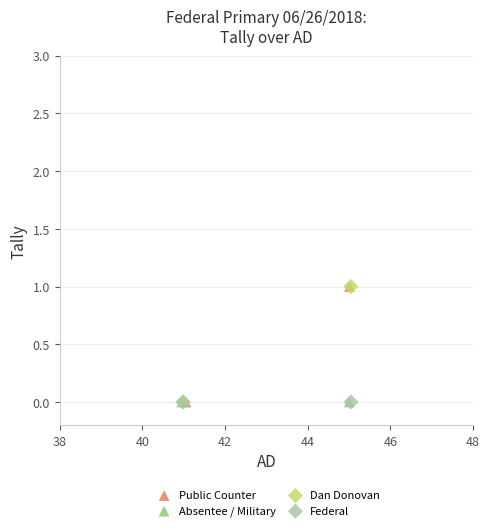

What are all the series names shown in the legend?

Public Counter, Absentee / Military, Dan Donovan, Federal